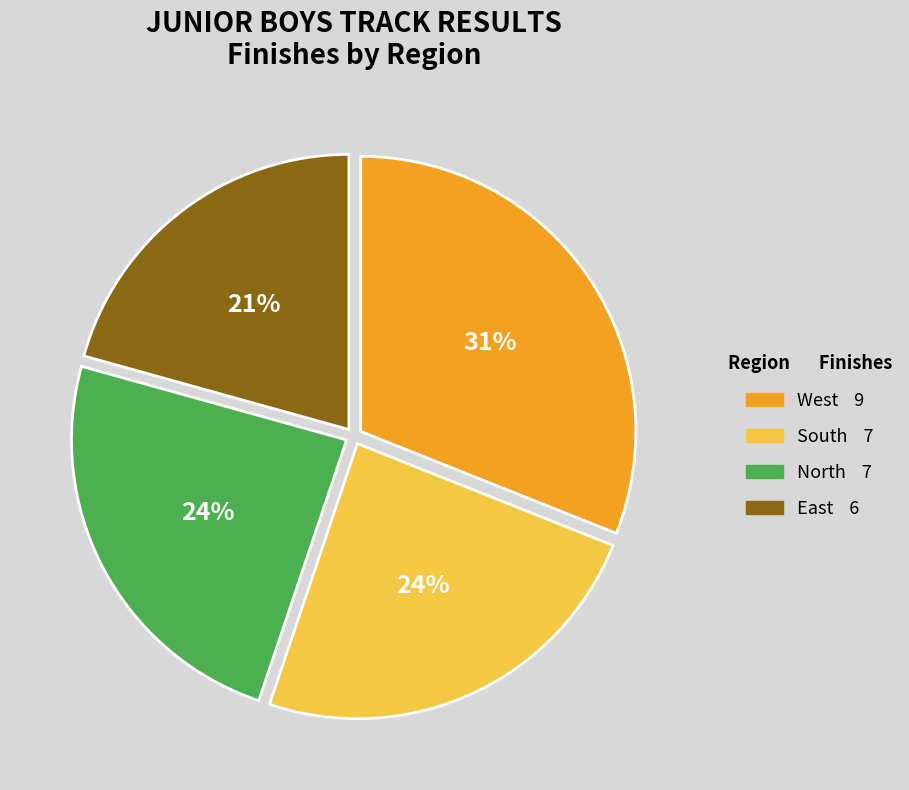

Does any single category account for the majority?

No